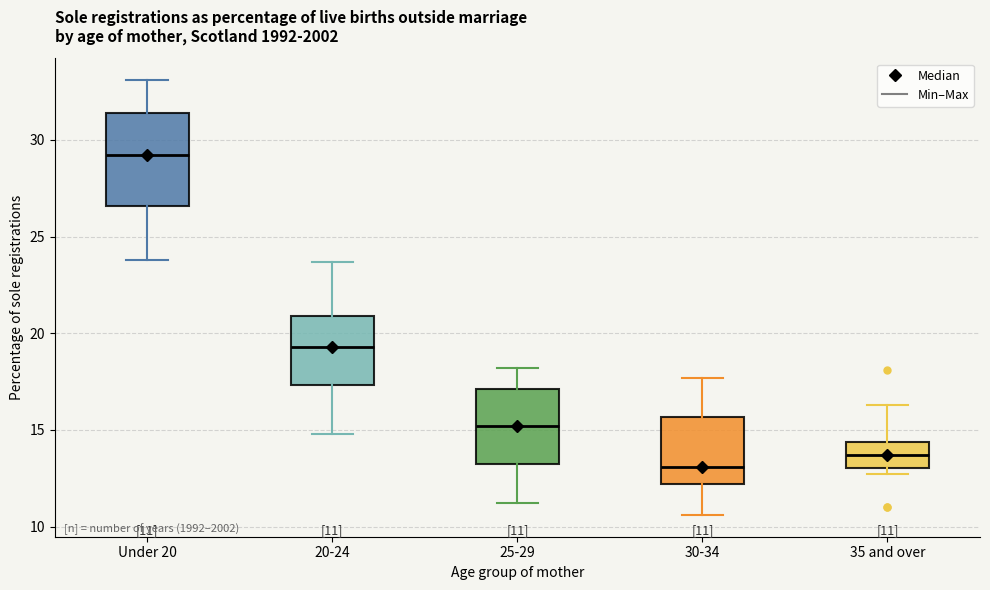

Which box has the highest median line?

Under 20